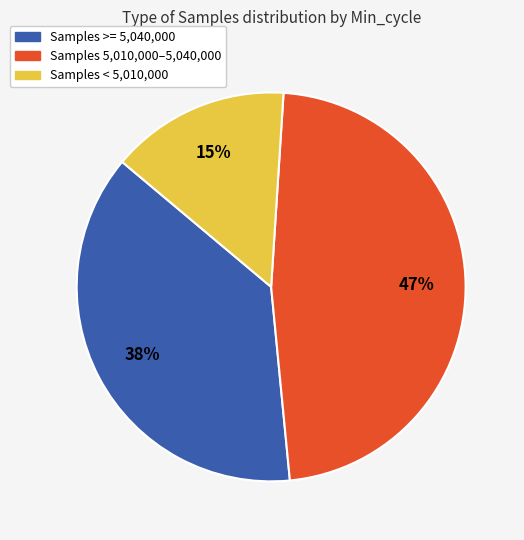

Is there any slice that represents more than half of the pie?

No